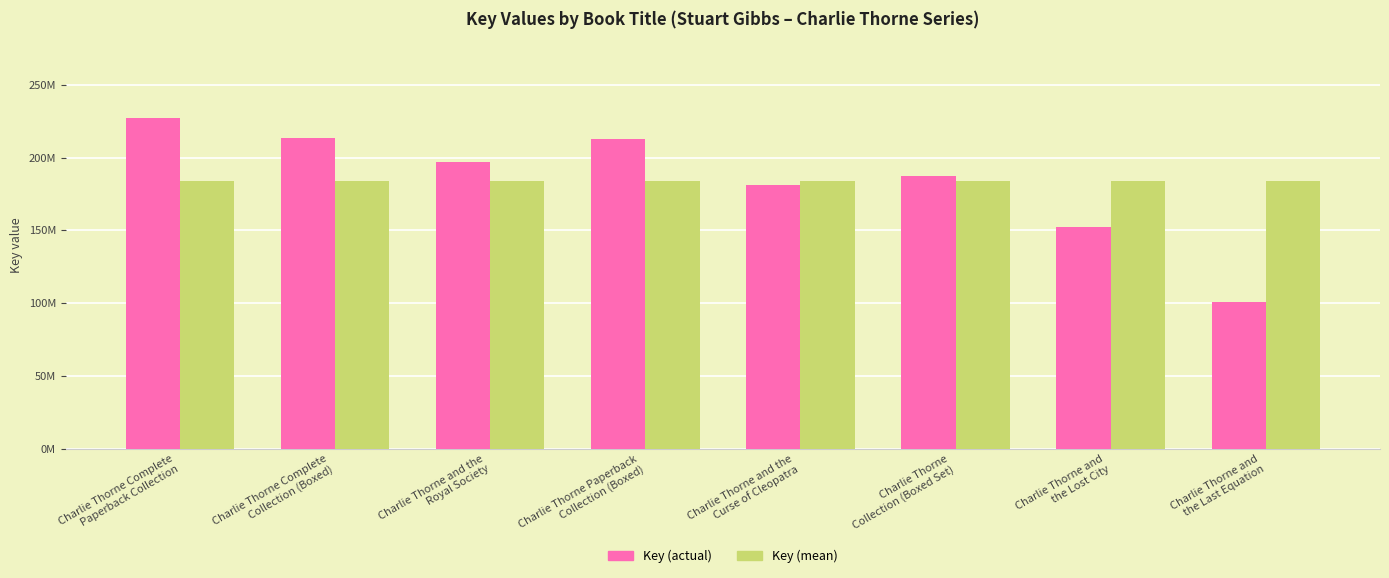

Does the chart contain stacked bars?

No